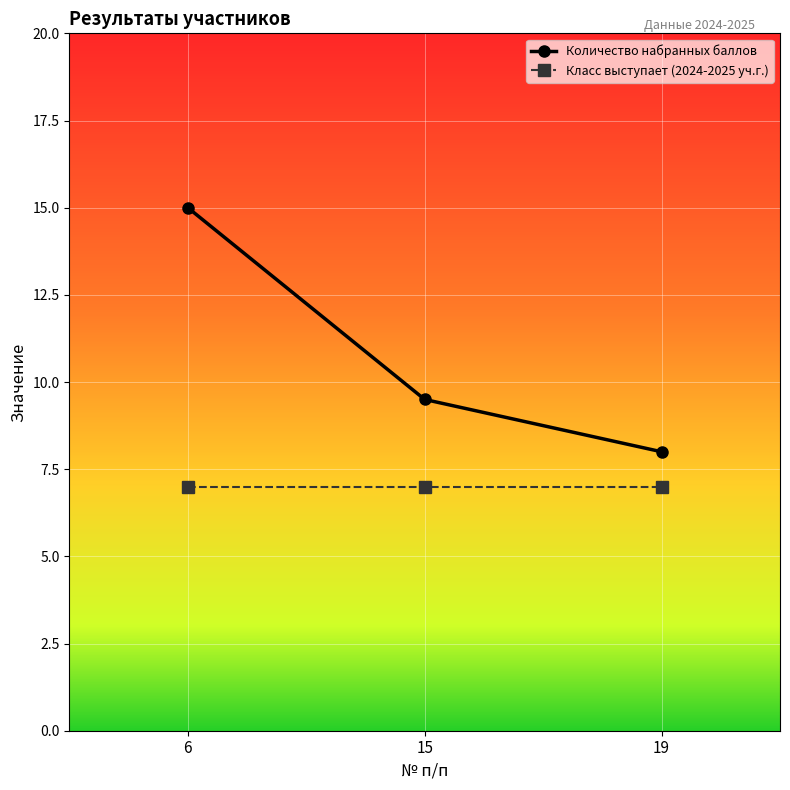

Count the number of categories in the chart.

3